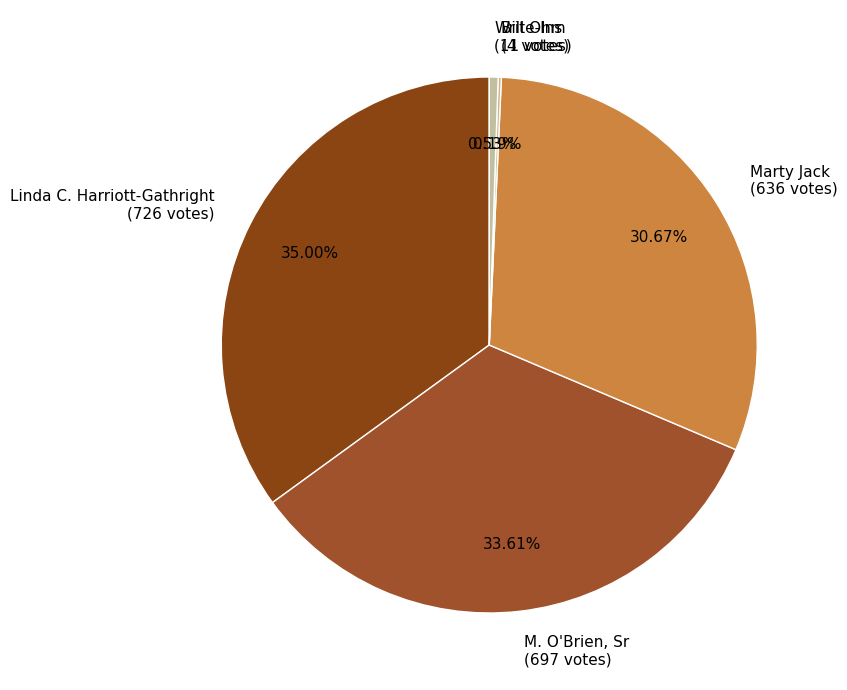

Is the sum of Write-Ins (11 votes) and Marty Jack (636 votes) greater than half?

No